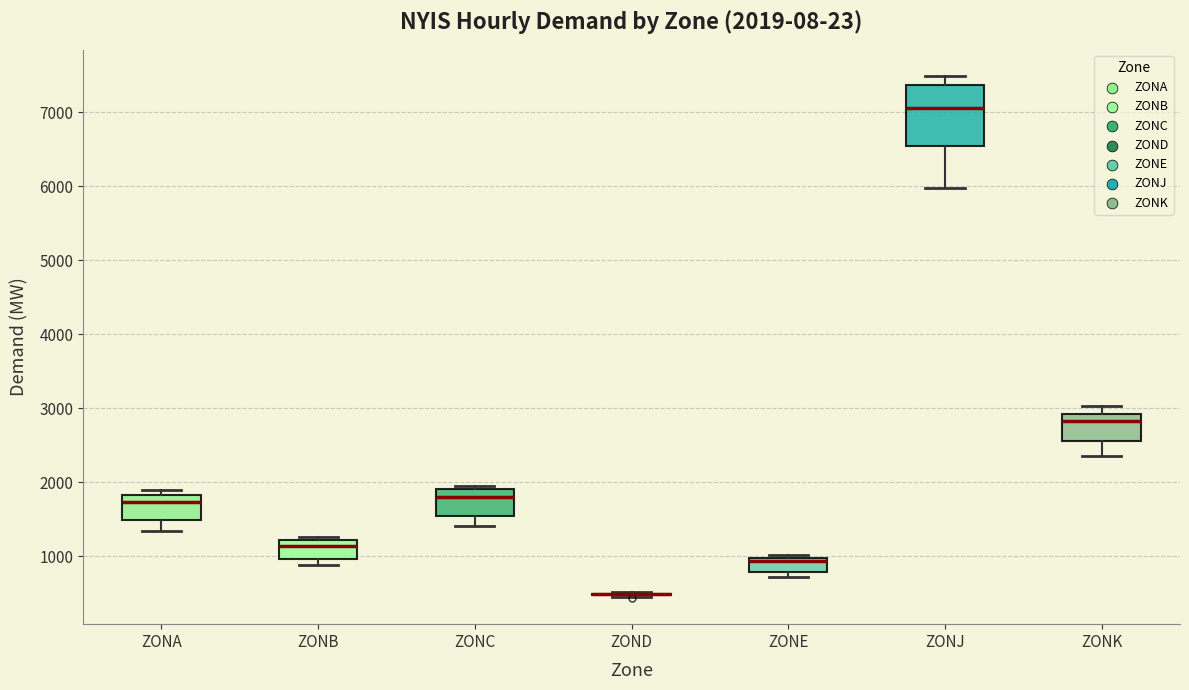

Which box is the tallest, from its lower edge to its upper edge?

ZONJ